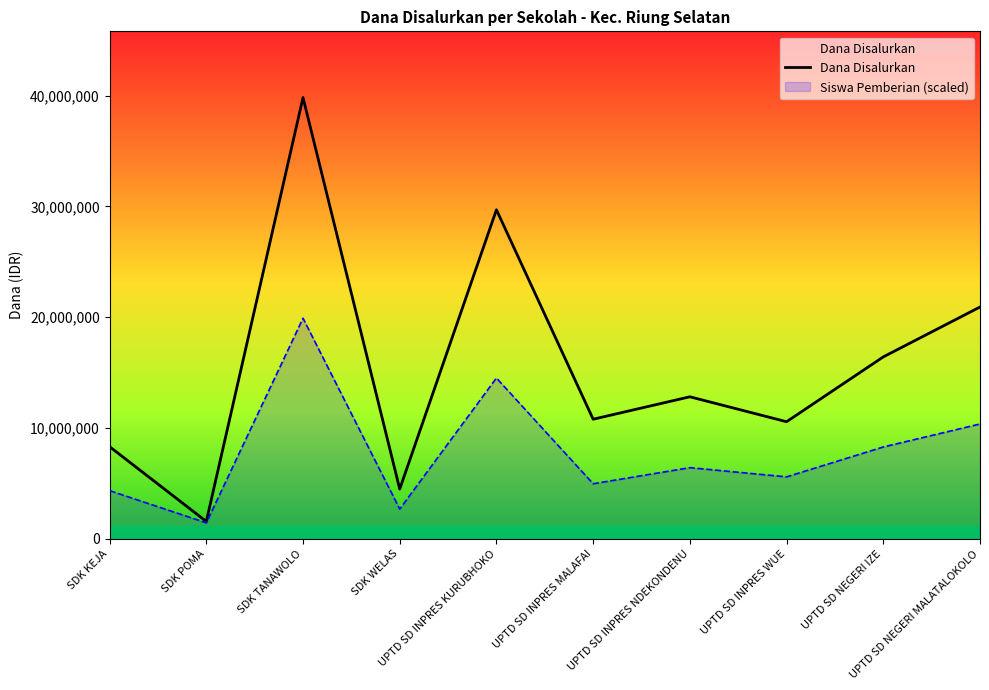

Is it true that the value at UPTD SD NEGERI MALATALOKOLO is 13998118?

False